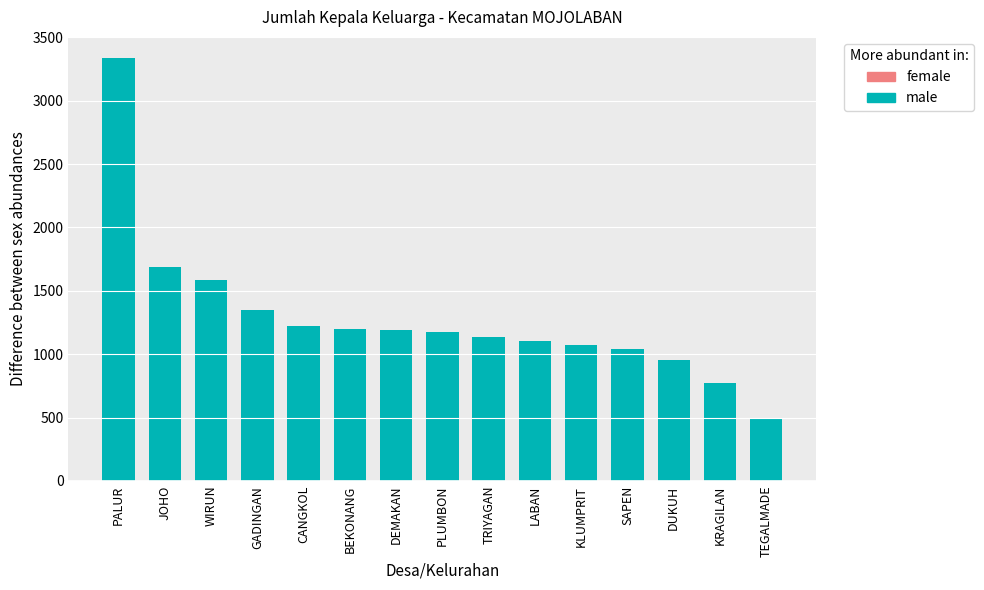

Are the bars grouped side by side (vs. stacked)?

Yes